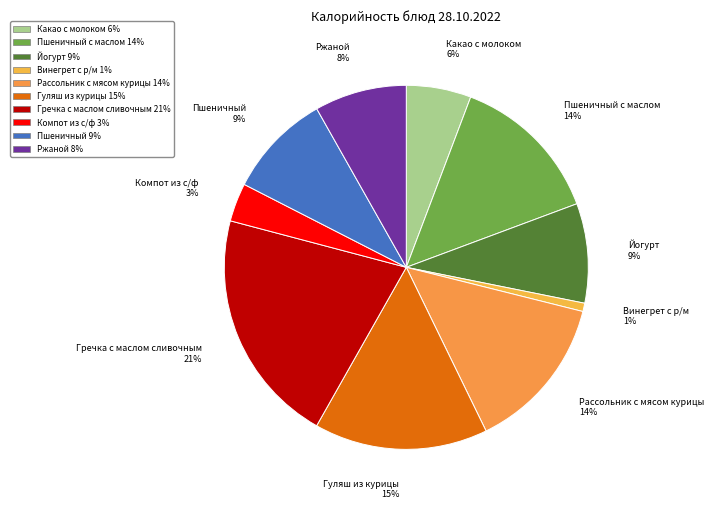

How many segments does this pie chart have?

10